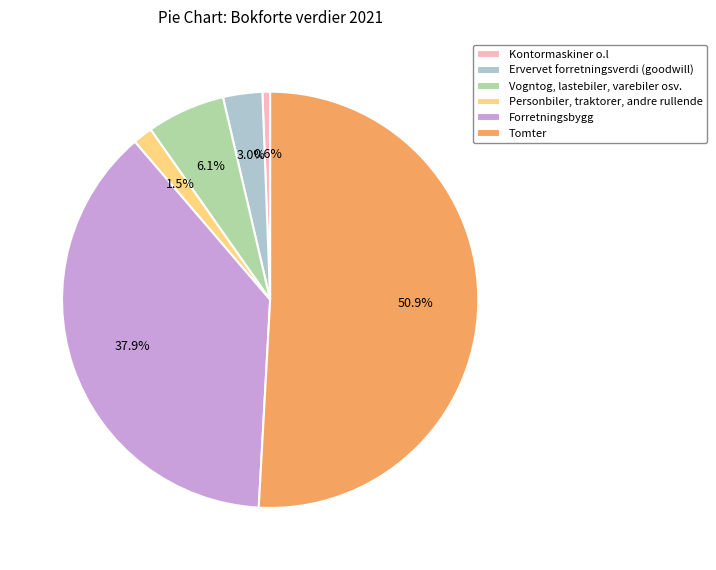

Is there any slice that represents more than half of the pie?

Yes